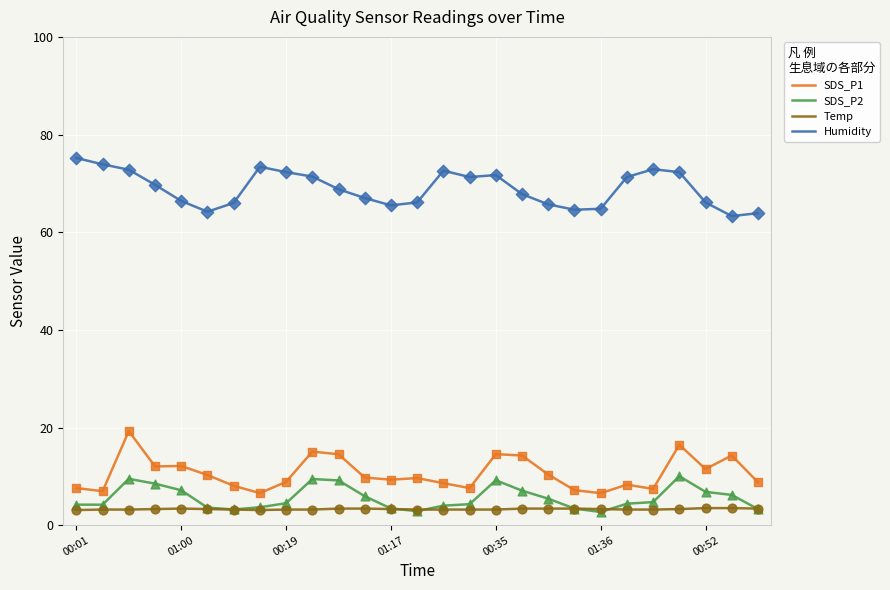

What are all the series names shown in the legend?

SDS_P1, SDS_P2, Temp, Humidity